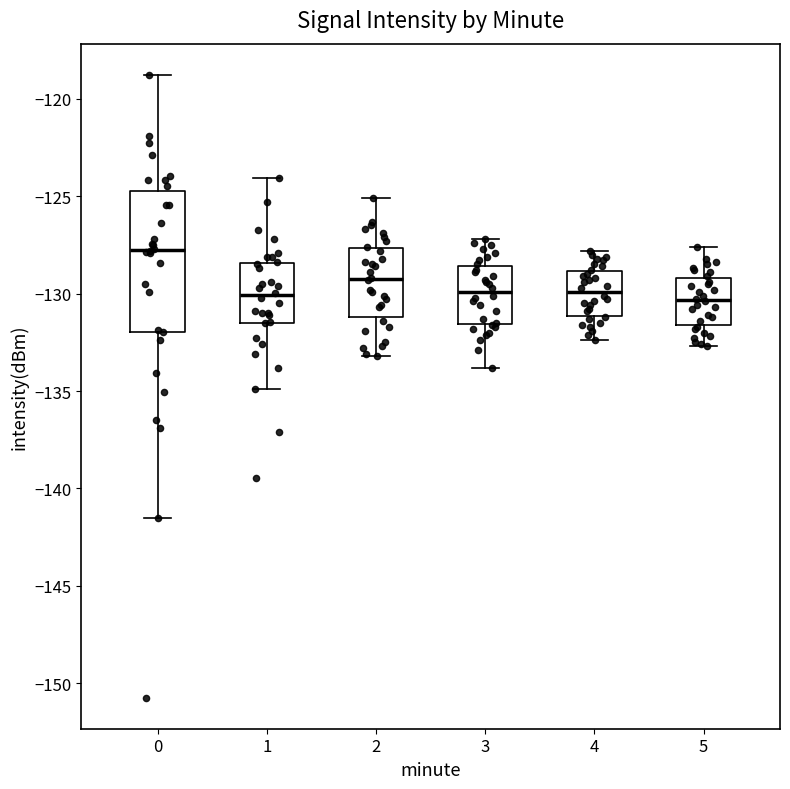

Where is the lower edge of the box at x = 4 on the y-axis? The values are not printed on the chart, so give them approximately, as read against the axis.

-131.0